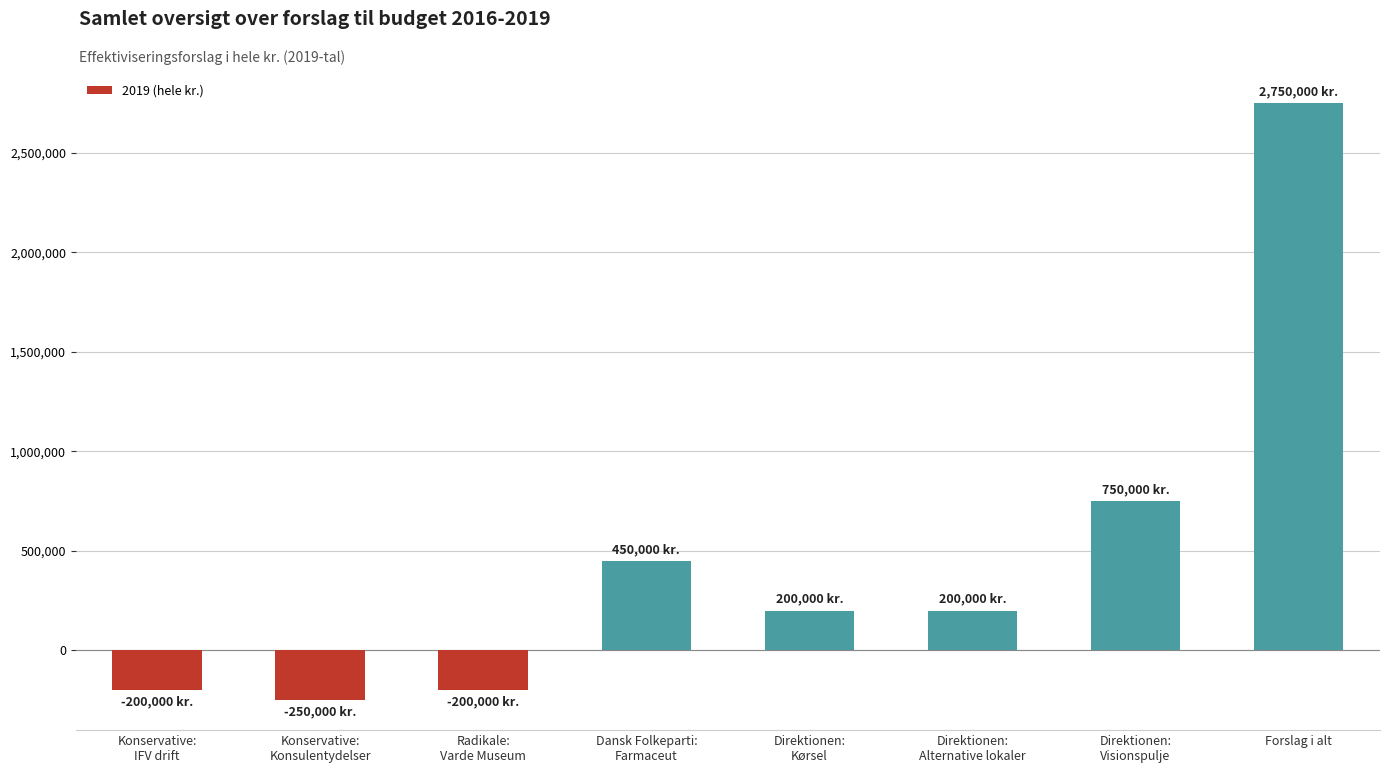

What is the sum of all values?

3700000